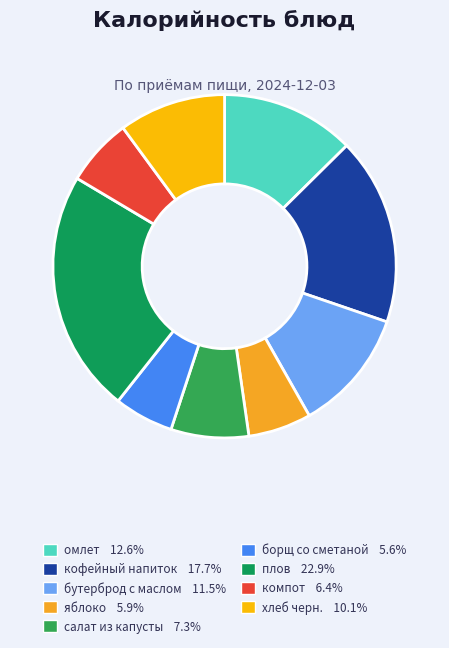

Count the number of slices in the pie.

9